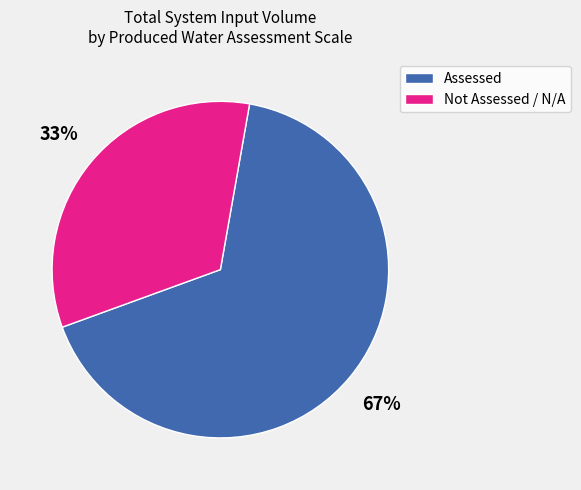

Does any single category account for the majority?

Yes